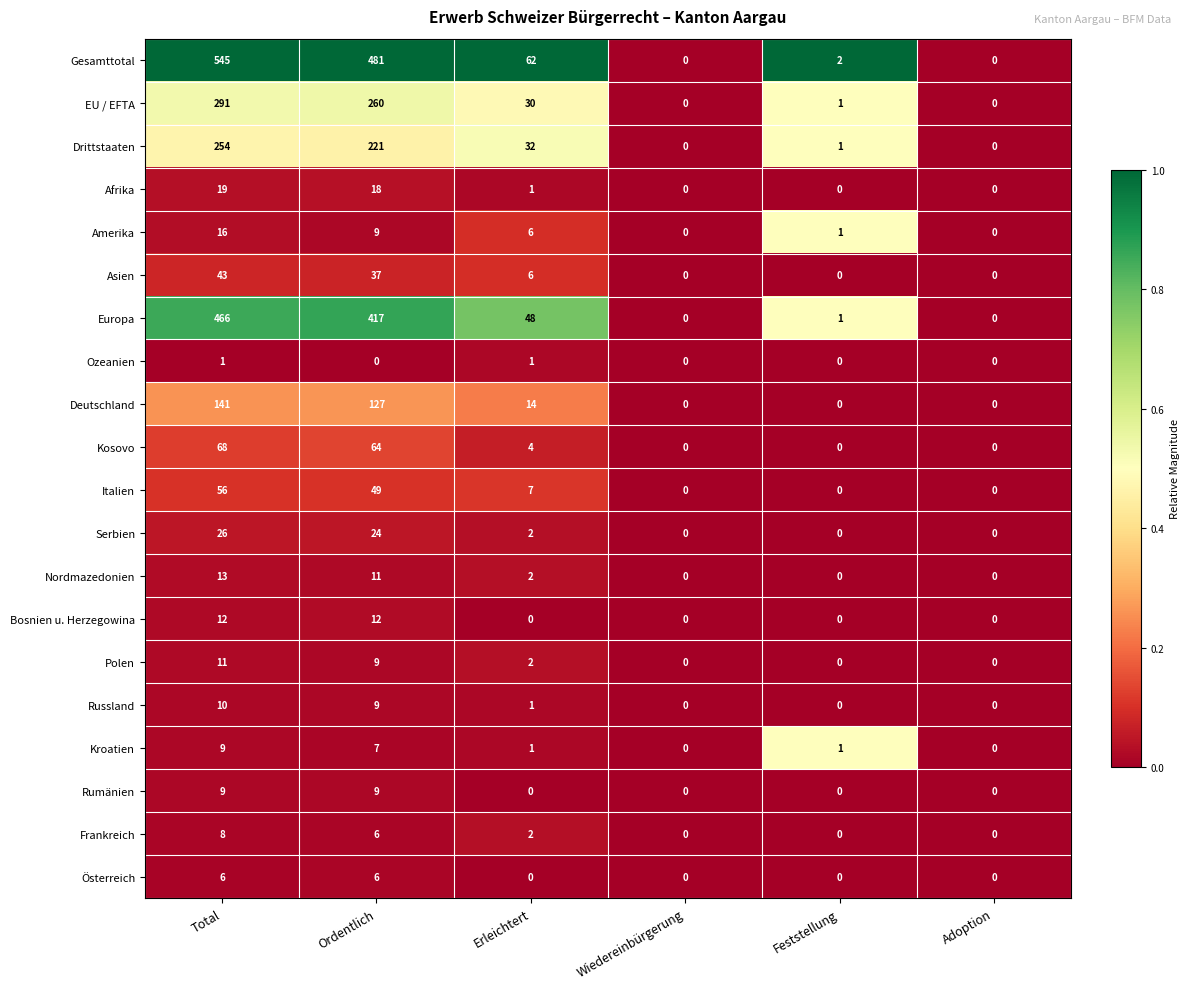

What is the total value across all series at Erleichtert?

221